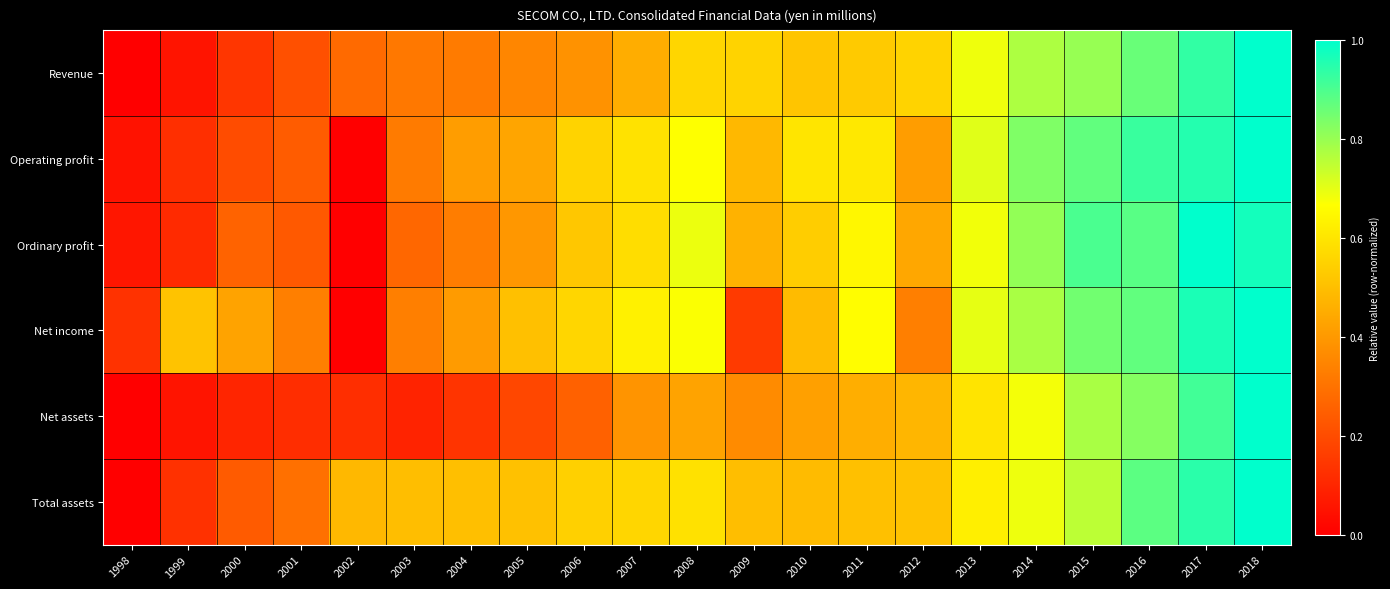

Reading right to left, what are all the values shown in this chart?

Revenue: 2018=1.0	2017=0.9	2016=0.9	2015=0.8	2014=0.8	2013=0.7	2012=0.6	2011=0.5	2010=0.5	2009=0.6	2008=0.6	2007=0.5	2006=0.4	2005=0.4	2004=0.3	2003=0.3	2002=0.3	2001=0.2	2000=0.1	1999=0.1	1998=0.0
Operating profit: 2018=1.0	2017=1.0	2016=0.9	2015=0.9	2014=0.8	2013=0.7	2012=0.4	2011=0.6	2010=0.6	2009=0.5	2008=0.7	2007=0.6	2006=0.6	2005=0.4	2004=0.4	2003=0.3	2002=0.0	2001=0.2	2000=0.2	1999=0.1	1998=0.0
Ordinary profit: 2018=1.0	2017=1.0	2016=0.9	2015=0.9	2014=0.8	2013=0.7	2012=0.4	2011=0.6	2010=0.5	2009=0.5	2008=0.7	2007=0.6	2006=0.5	2005=0.4	2004=0.3	2003=0.3	2002=0.0	2001=0.2	2000=0.3	1999=0.1	1998=0.1
Net income: 2018=1.0	2017=1.0	2016=0.9	2015=0.9	2014=0.8	2013=0.7	2012=0.3	2011=0.7	2010=0.5	2009=0.2	2008=0.7	2007=0.6	2006=0.6	2005=0.5	2004=0.4	2003=0.3	2002=0.0	2001=0.3	2000=0.4	1999=0.5	1998=0.1
Net assets: 2018=1.0	2017=0.9	2016=0.8	2015=0.8	2014=0.7	2013=0.6	2012=0.5	2011=0.5	2010=0.4	2009=0.4	2008=0.4	2007=0.4	2006=0.3	2005=0.2	2004=0.1	2003=0.1	2002=0.1	2001=0.1	2000=0.1	1999=0.1	1998=0.0
Total assets: 2018=1.0	2017=0.9	2016=0.9	2015=0.8	2014=0.7	2013=0.6	2012=0.5	2011=0.5	2010=0.5	2009=0.5	2008=0.6	2007=0.6	2006=0.5	2005=0.5	2004=0.5	2003=0.5	2002=0.5	2001=0.3	2000=0.2	1999=0.1	1998=0.0